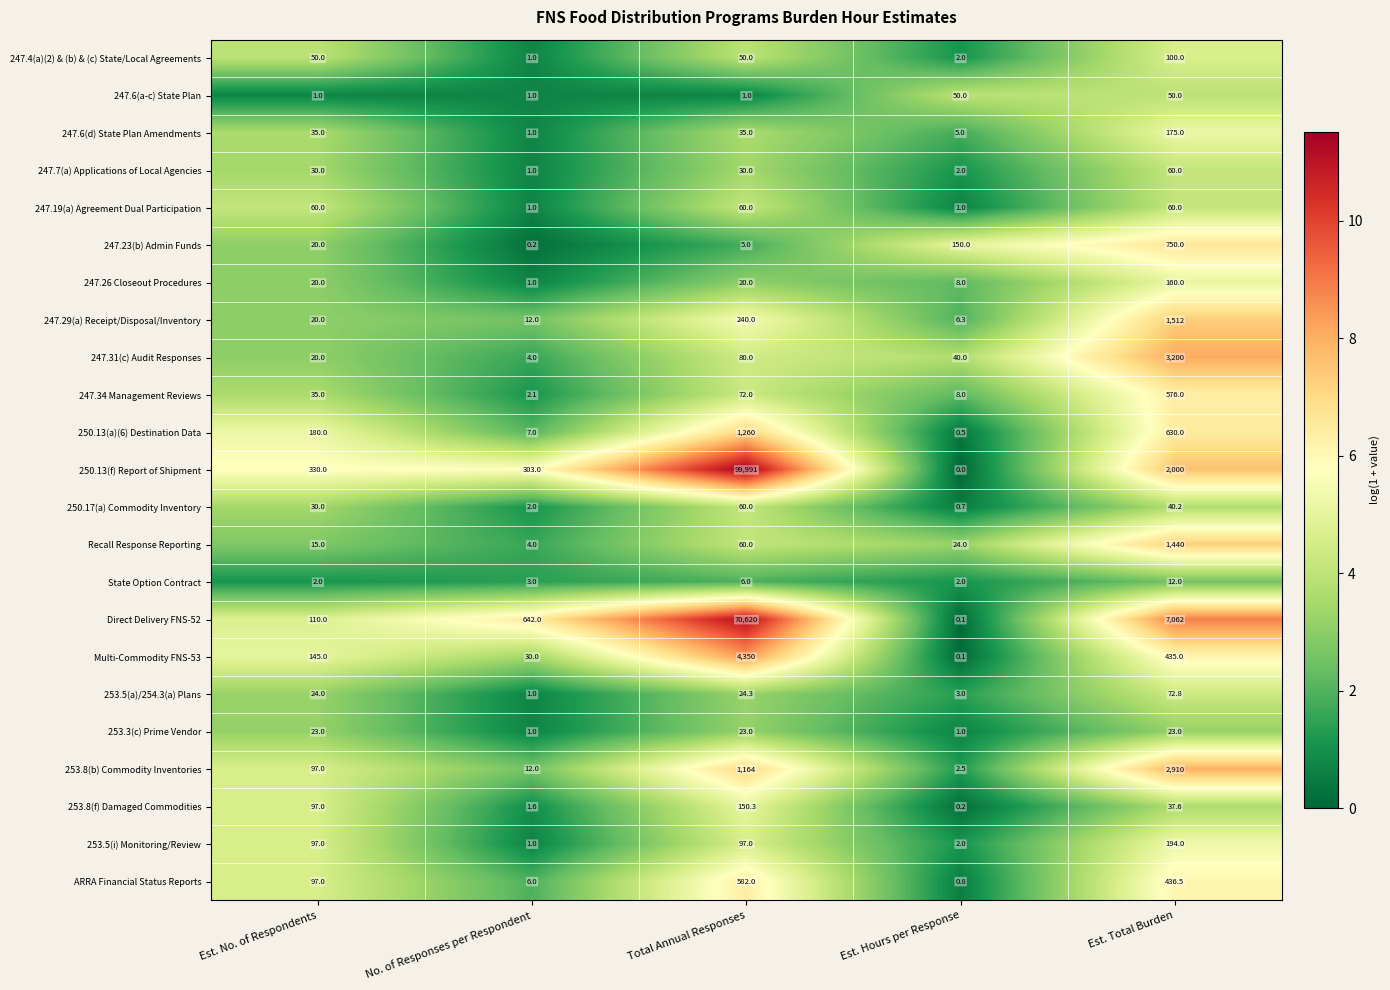

How many categories are shown in the chart?

5